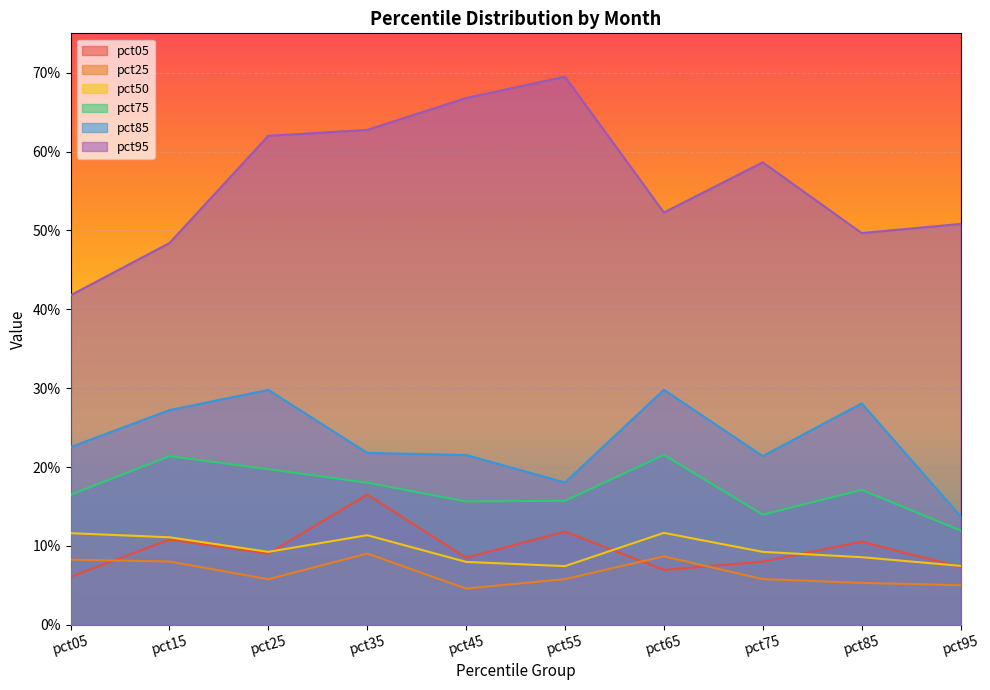

How many lines are shown in the chart?

6